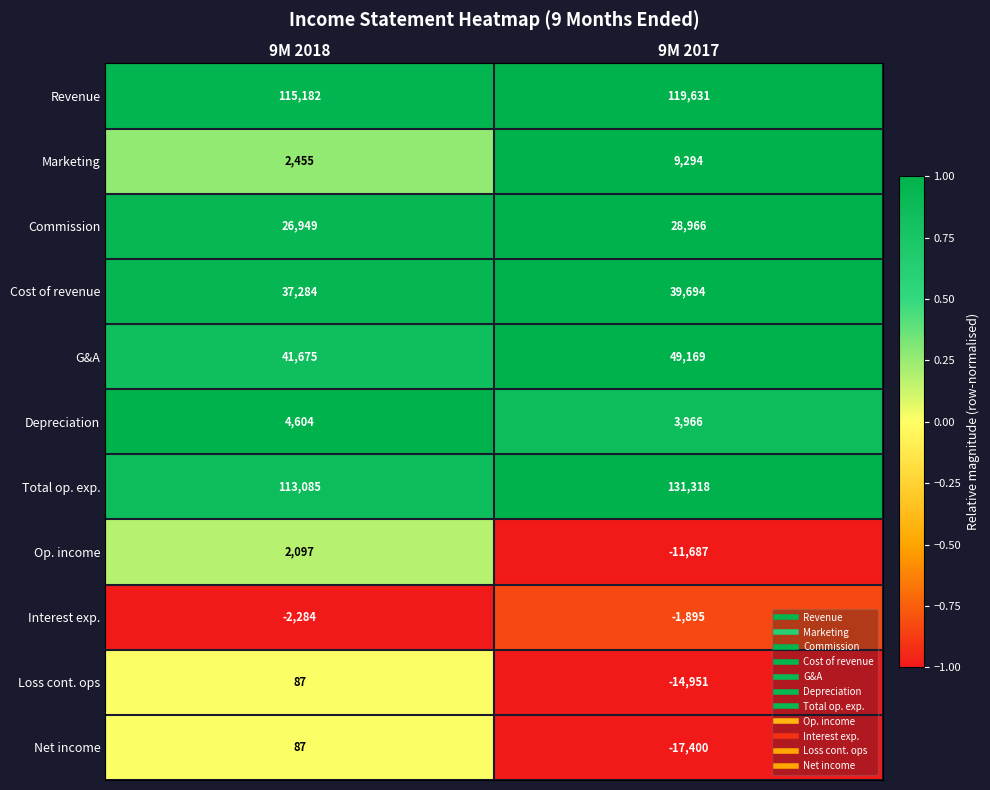

What is the total value across all series at 9M 2018?

341221